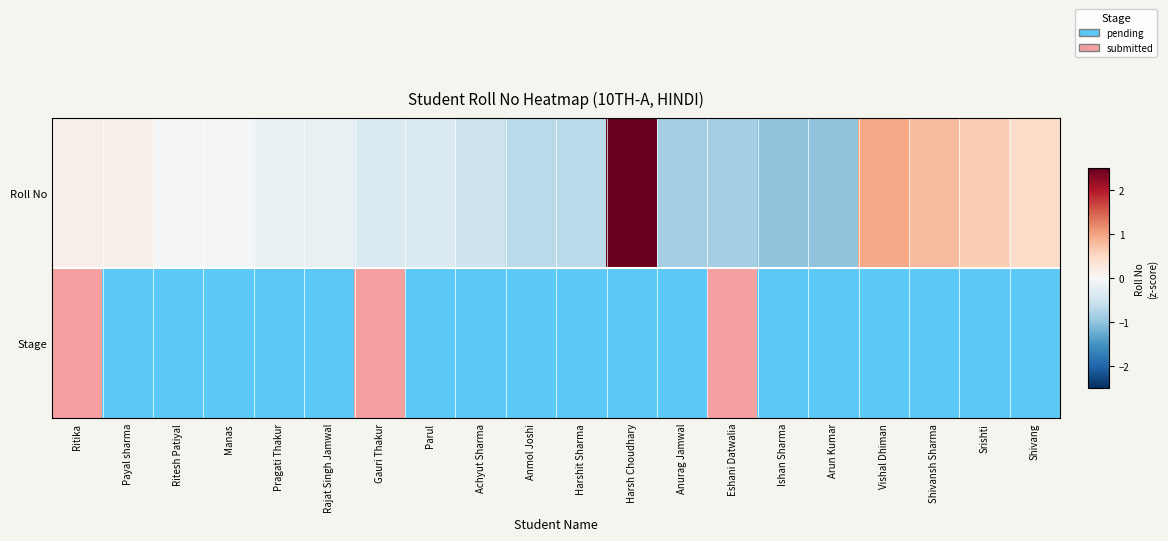

At which category does the chart reach its minimum across all series?

Ishan Sharma